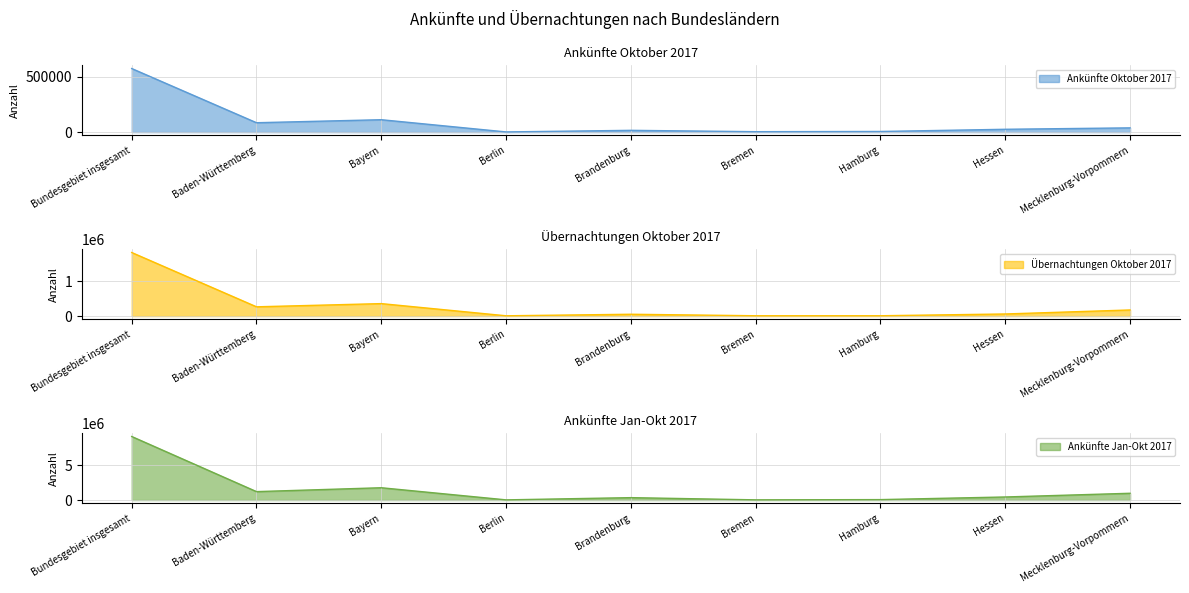

Which label corresponds to the smallest value in the chart?

Berlin